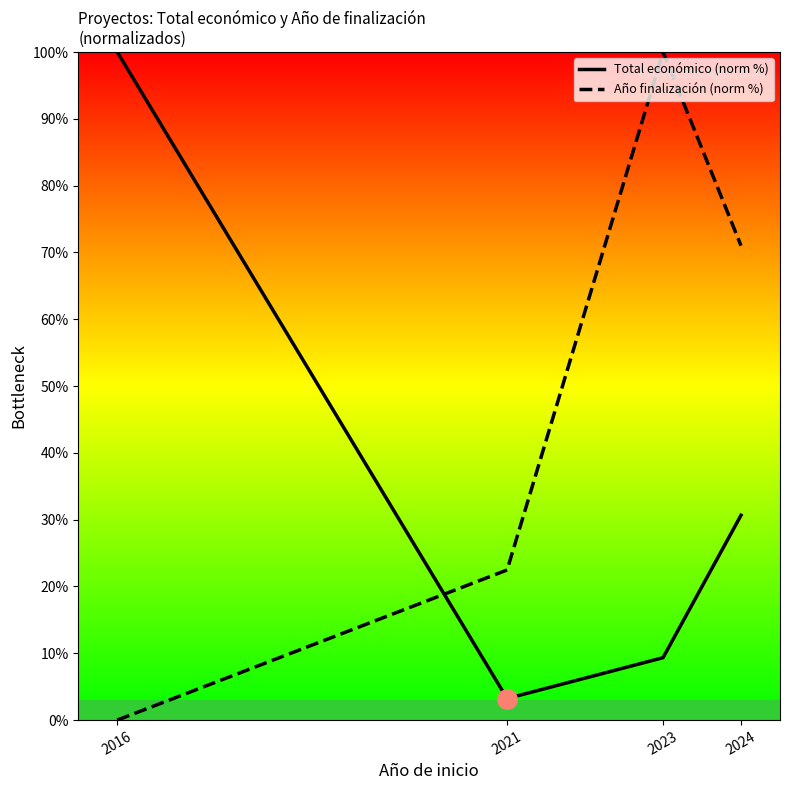

Is it true that Año finalización (norm %) equals 50.6 at 2016?

False